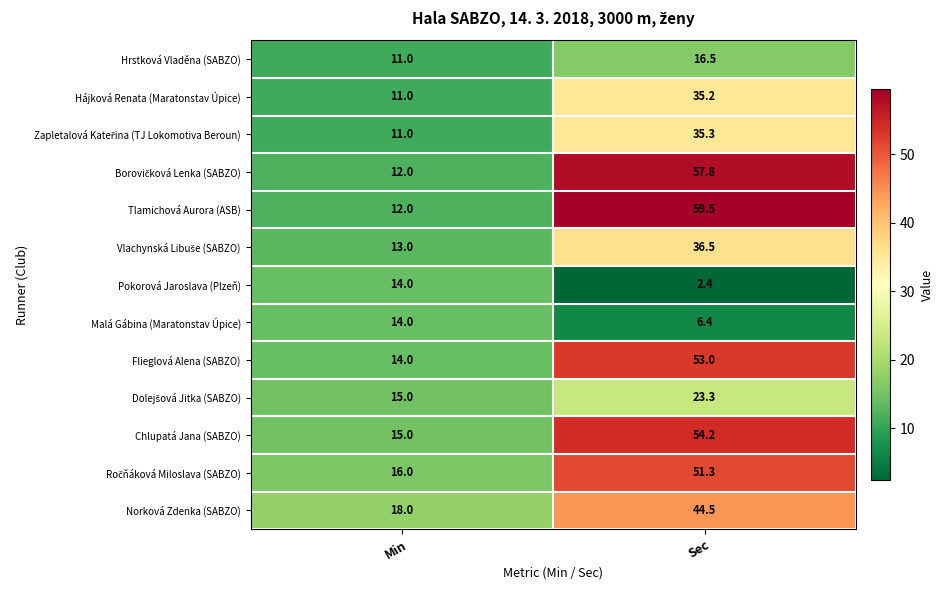

What is the difference between the maximum and minimum values in the Flieglová Alena (SABZO) series?

39.0